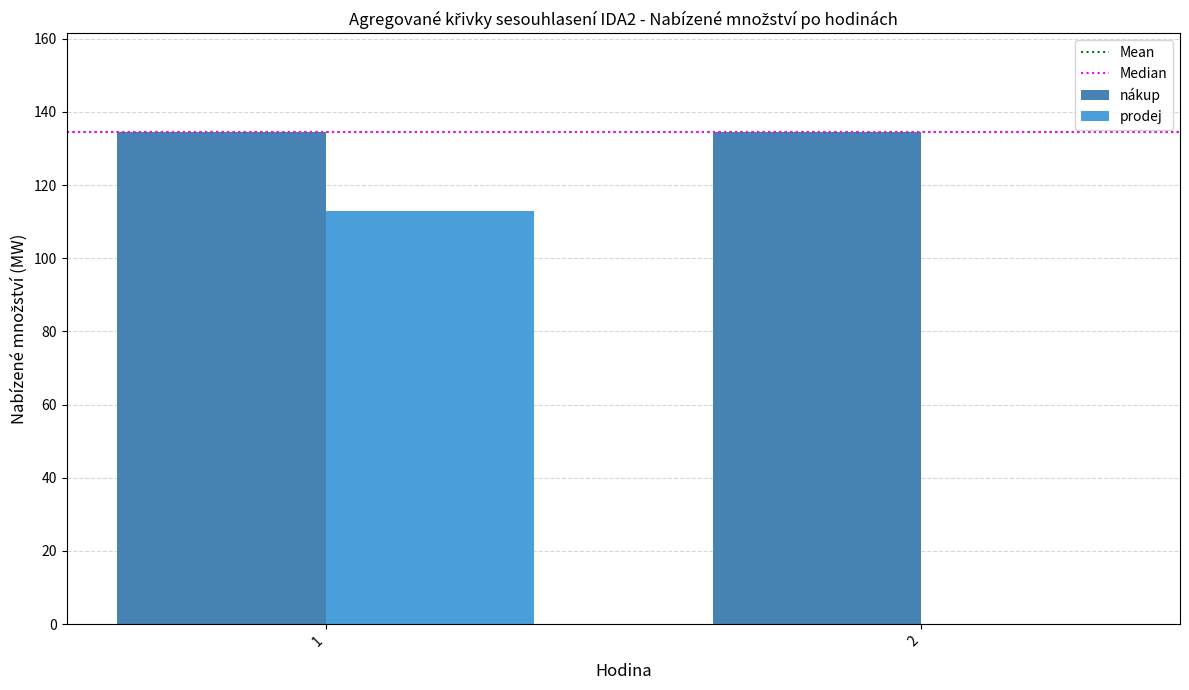

What is the highest value of the prodej series?

113.0